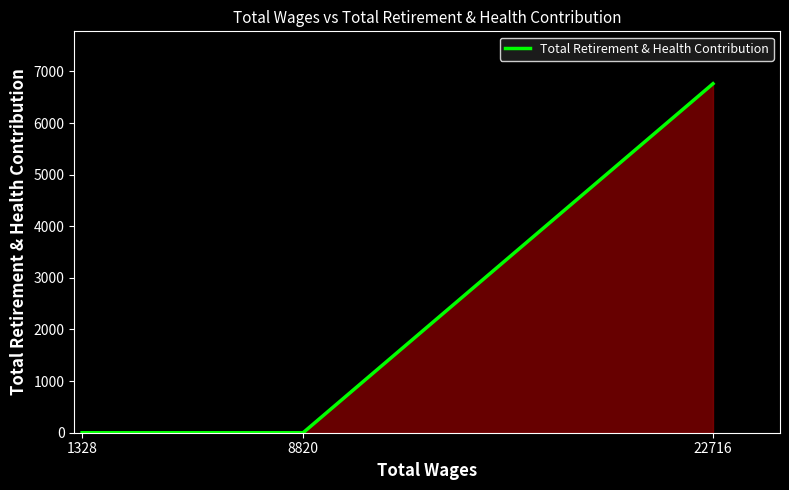

The chart shows a value of 11748 at 22716. True or false?

False